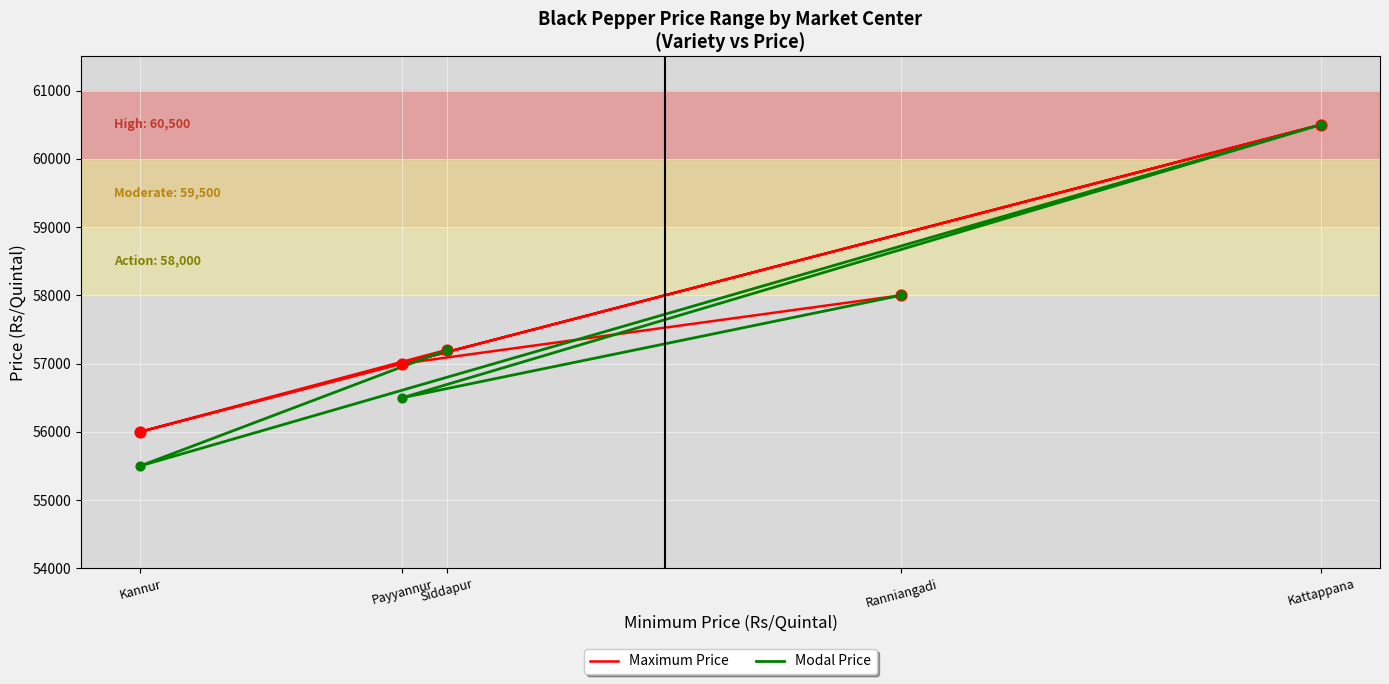

Which series contains the lowest Y value?

Modal Price